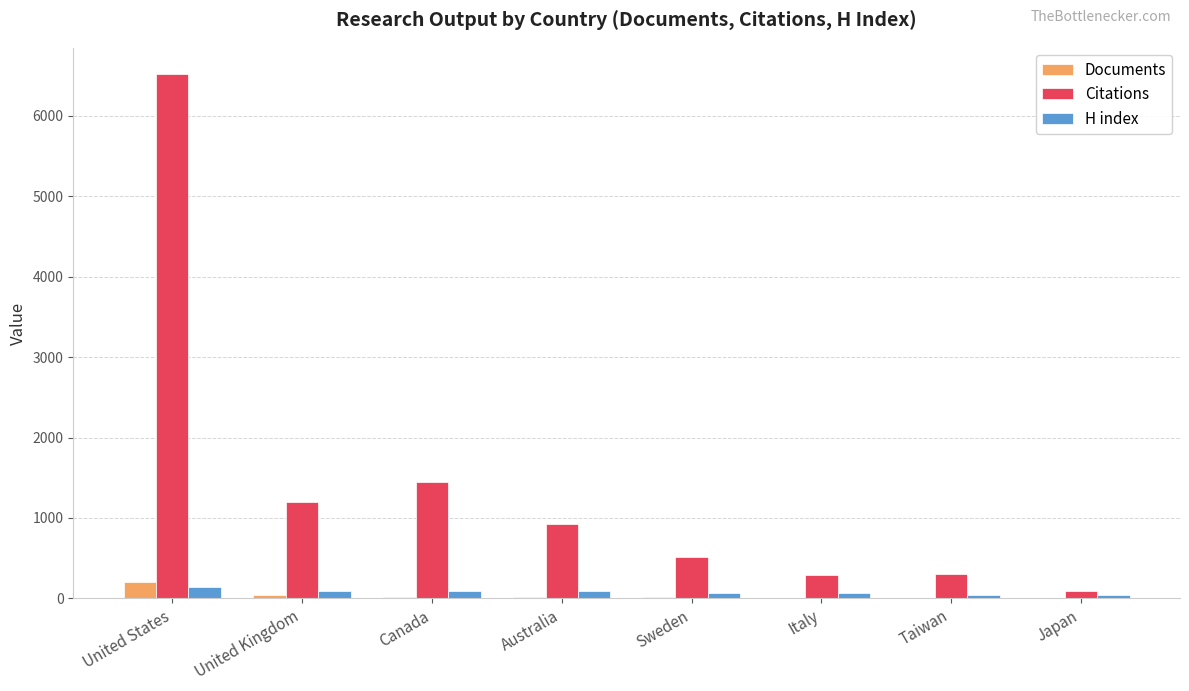

What is the sum of all Documents values?

324